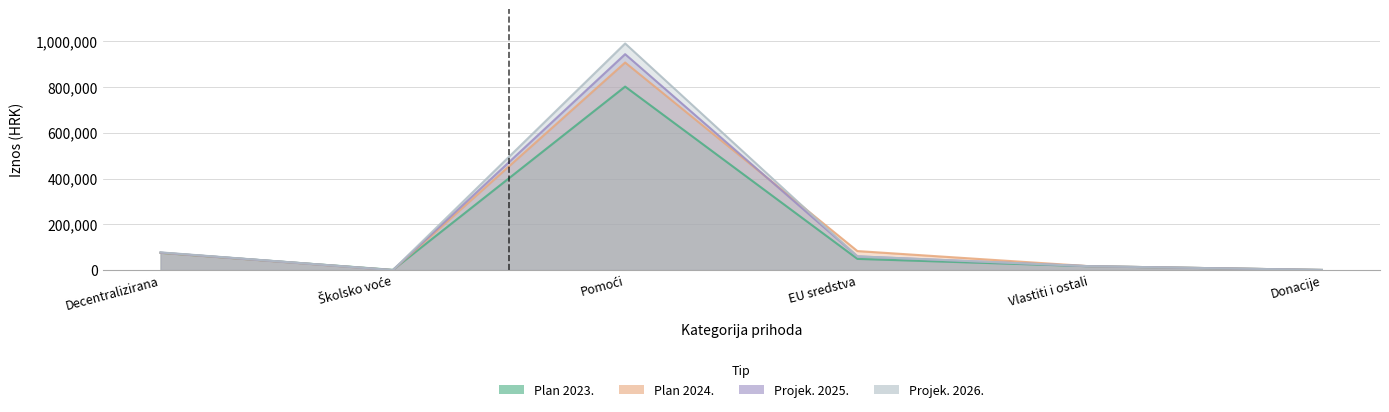

Where does the Plan 2023. series first go above 48975?

Decentralizirana